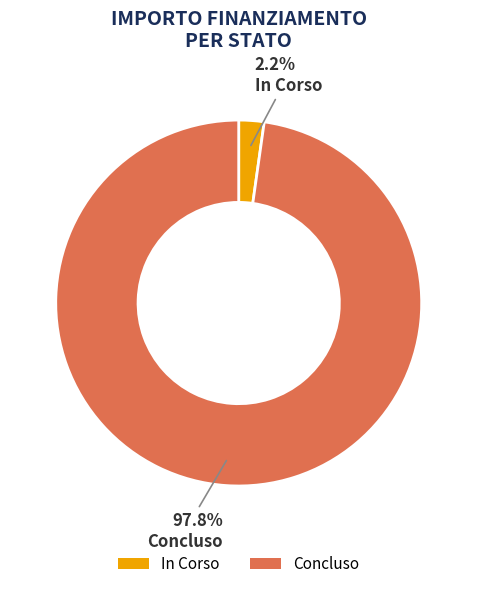

Does In Corso represent more than half of the total?

No